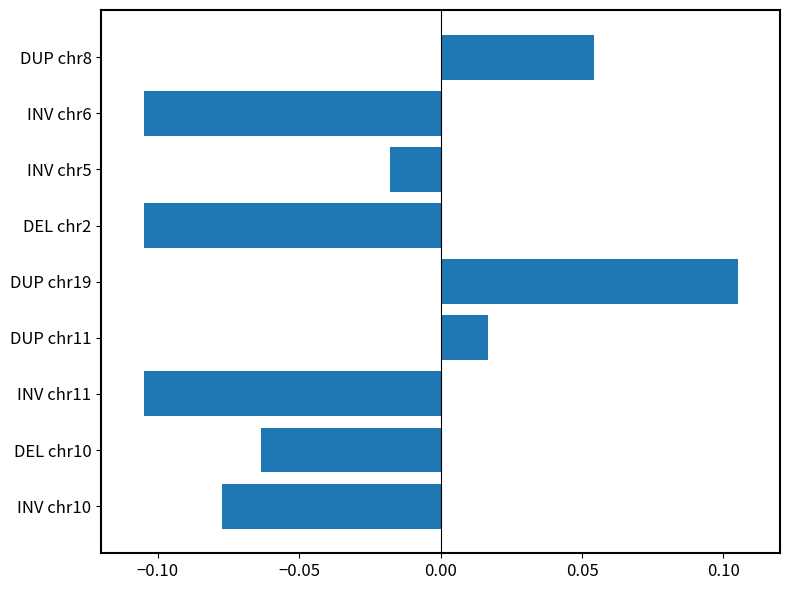

Which label corresponds to the largest value in the chart?

DUP chr19